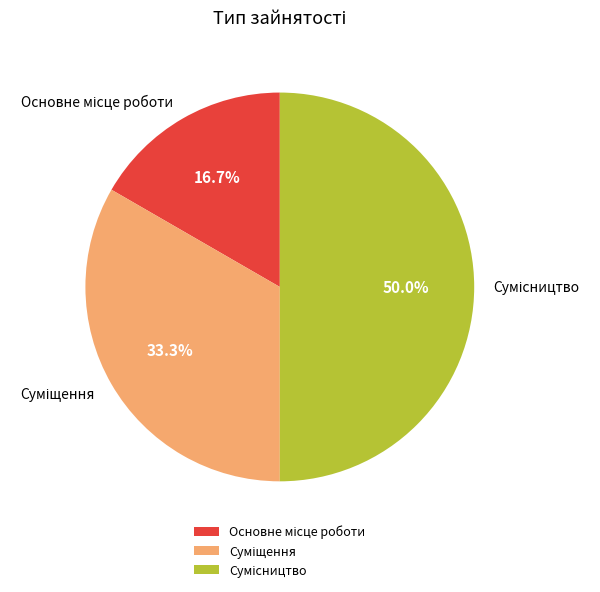

How many slices are in this pie chart?

3